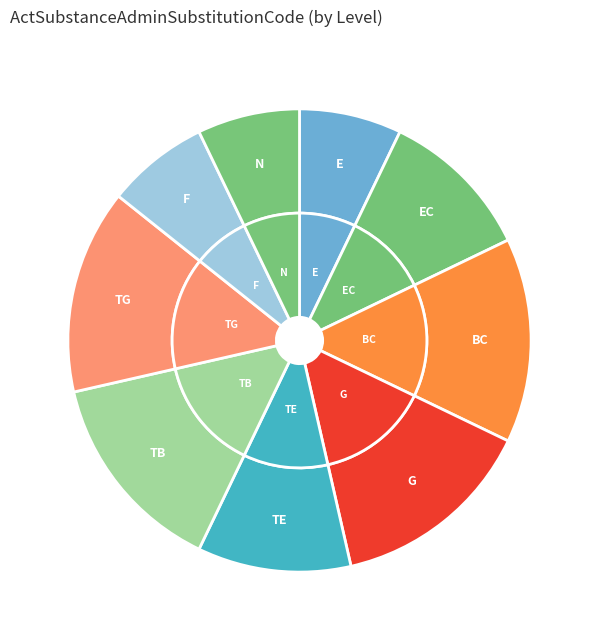

To the nearest percent, what portion does TB represent?

14%